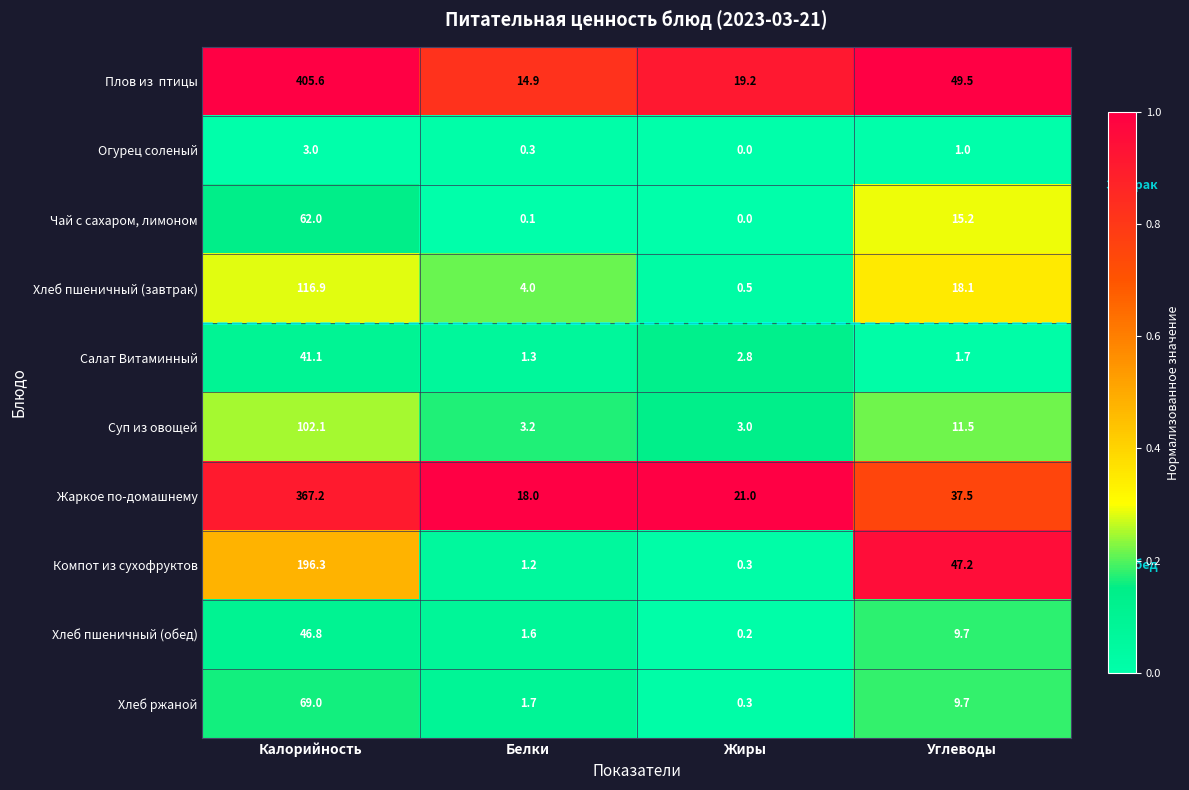

At which label does Чай с сахаром, лимоном first exceed 15?

Калорийность